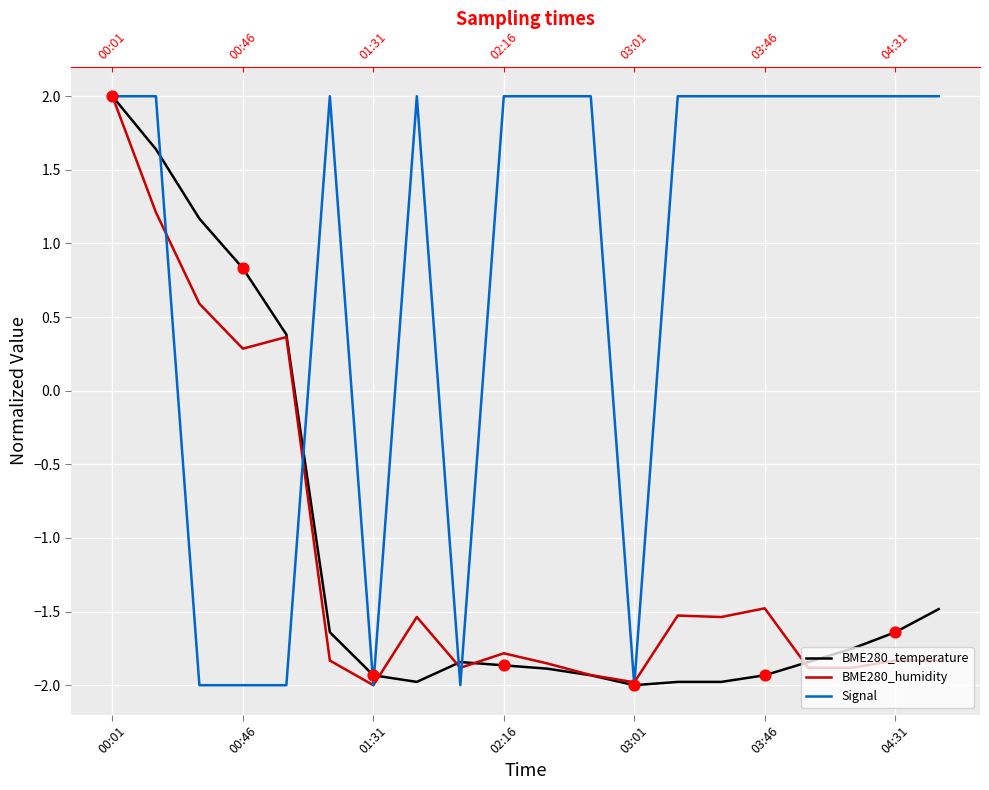

At how many categories does at least one series exceed 1?

15